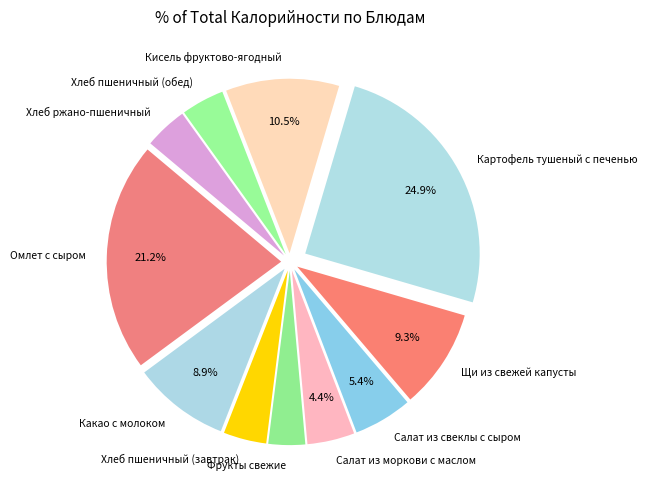

To the nearest percent, what portion does Хлеб пшеничный (завтрак) represent?

4%